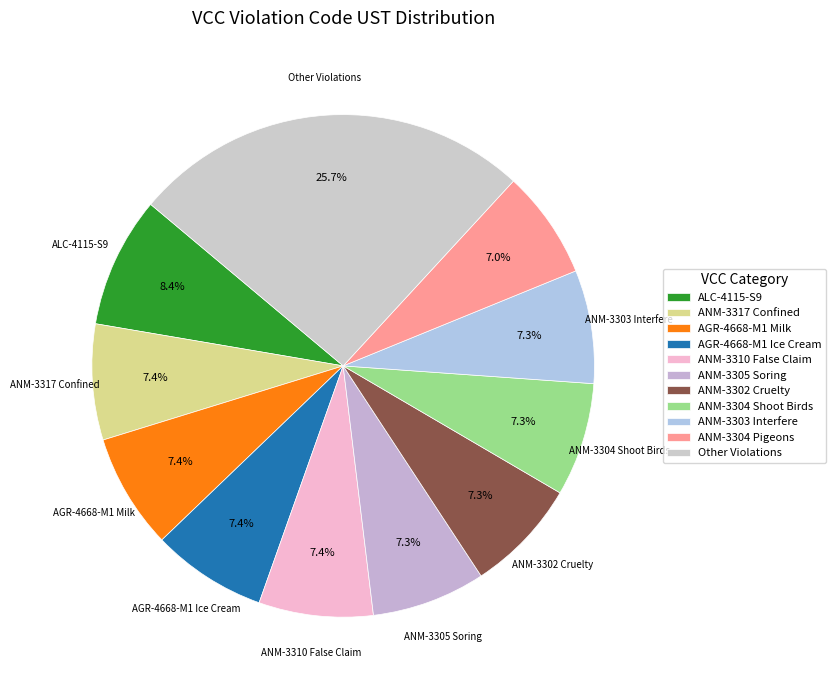

Does ANM-3305 Soring account for over 50% of the chart?

No